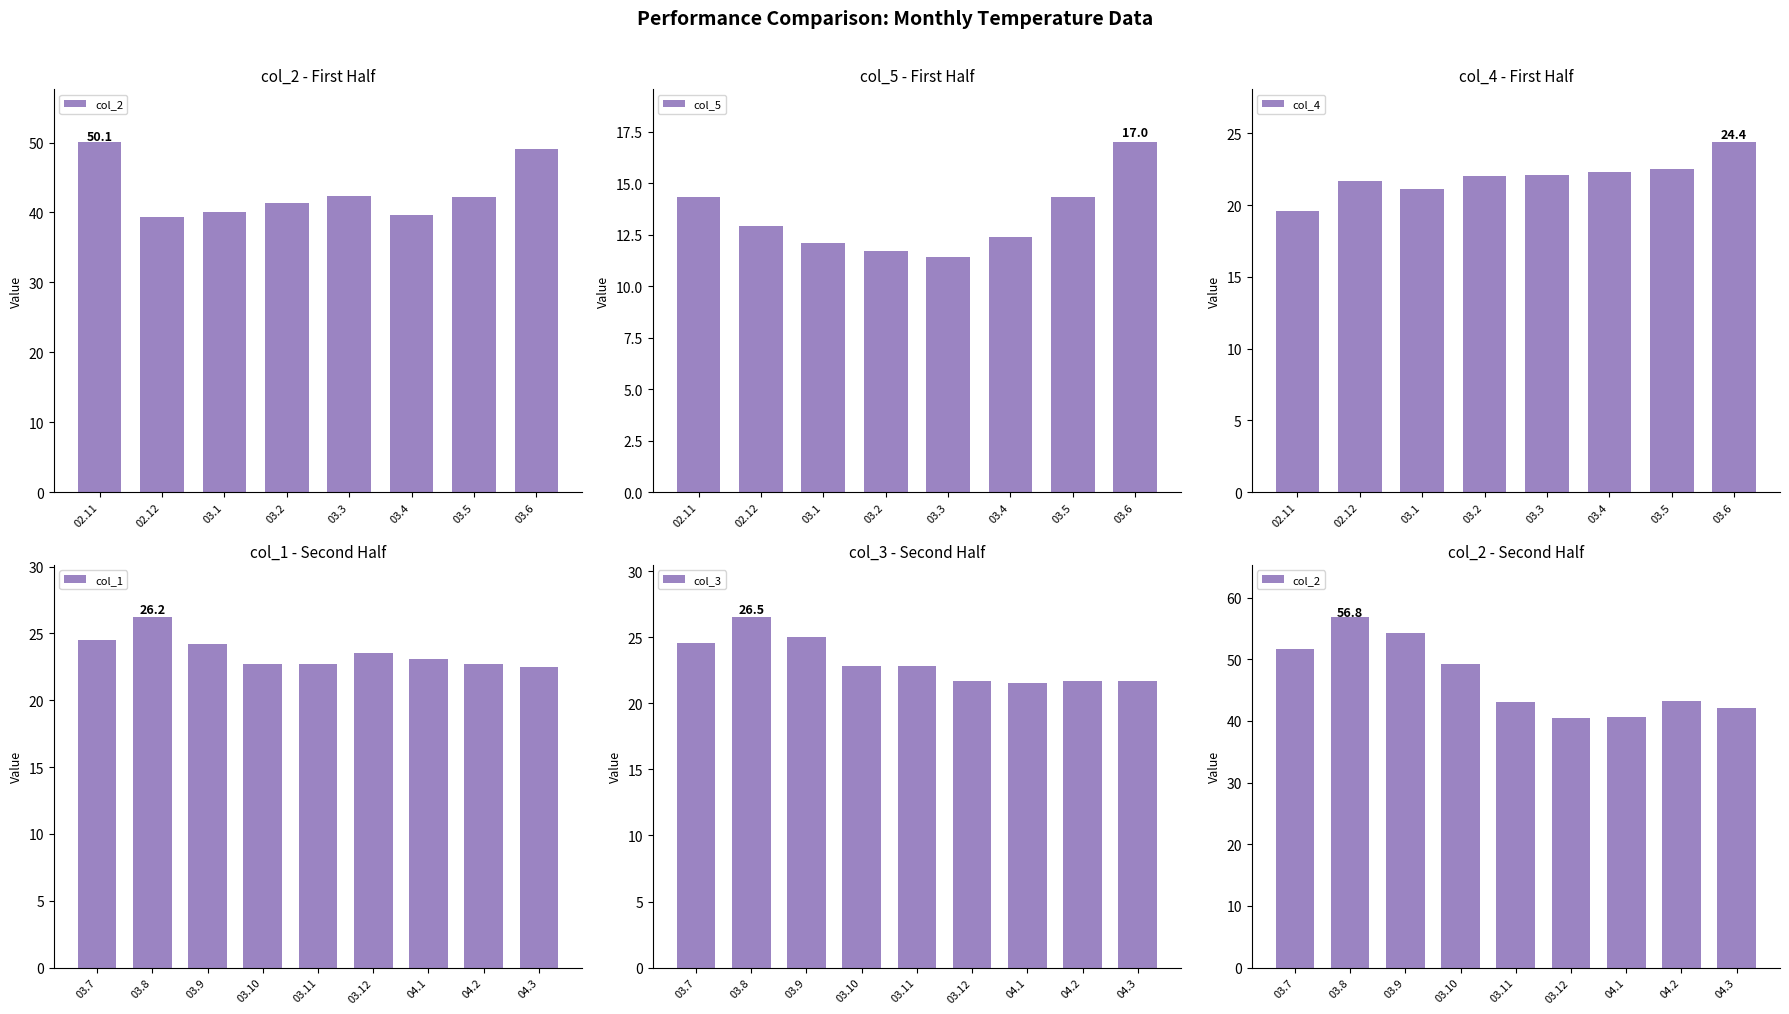

What is the maximum value shown in the chart?

56.8